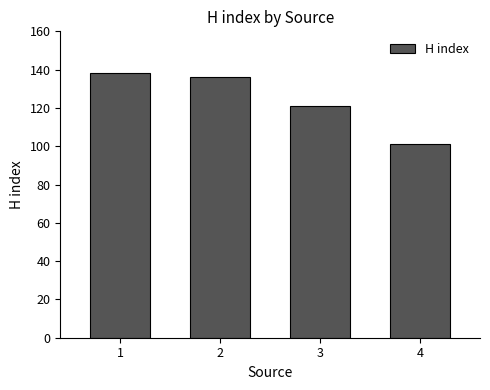

List the labels in order of value, largest first.

1, 2, 3, 4